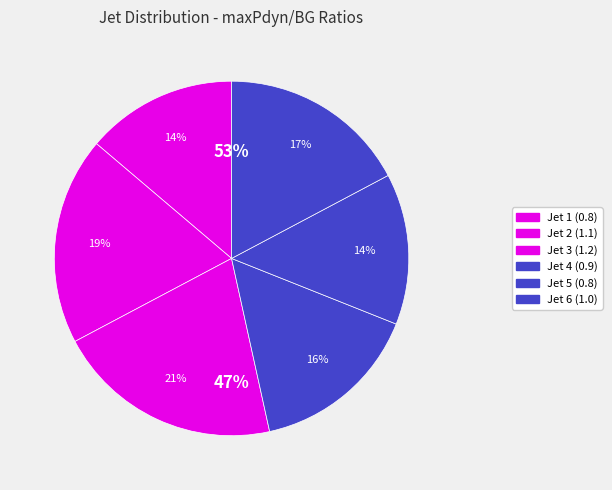

Does Jet 4 account for over 50% of the chart?

No